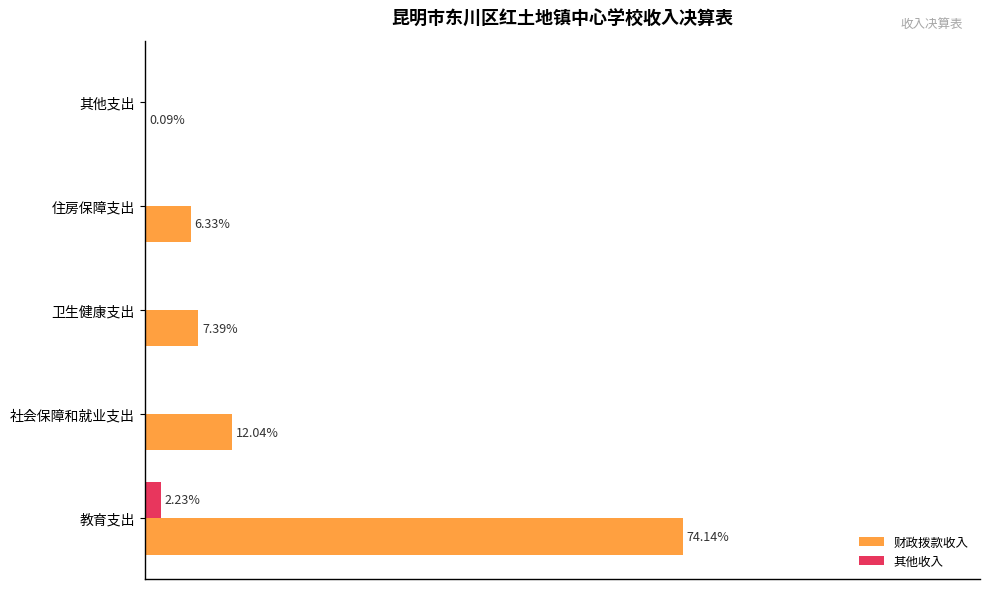

Between 卫生健康支出 and 其他支出, which series saw the biggest shift?

财政拨款收入